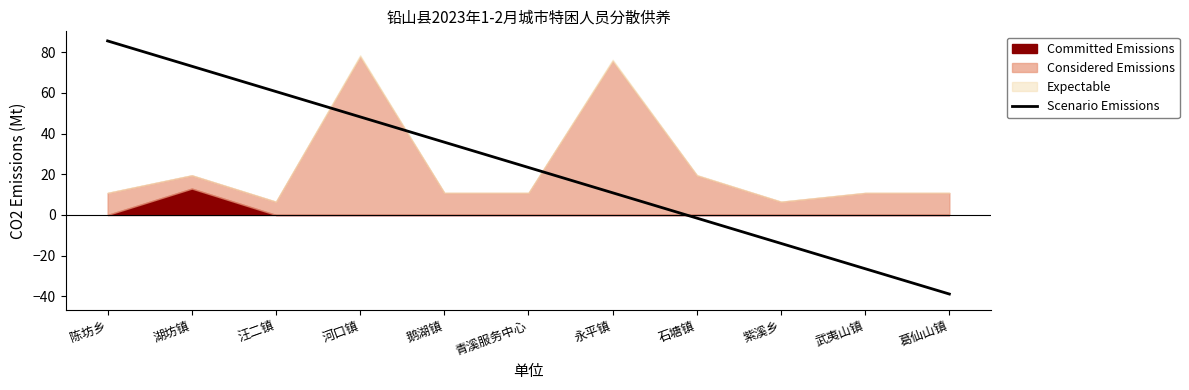

What value does the data have at 紫溪乡?

-14.0